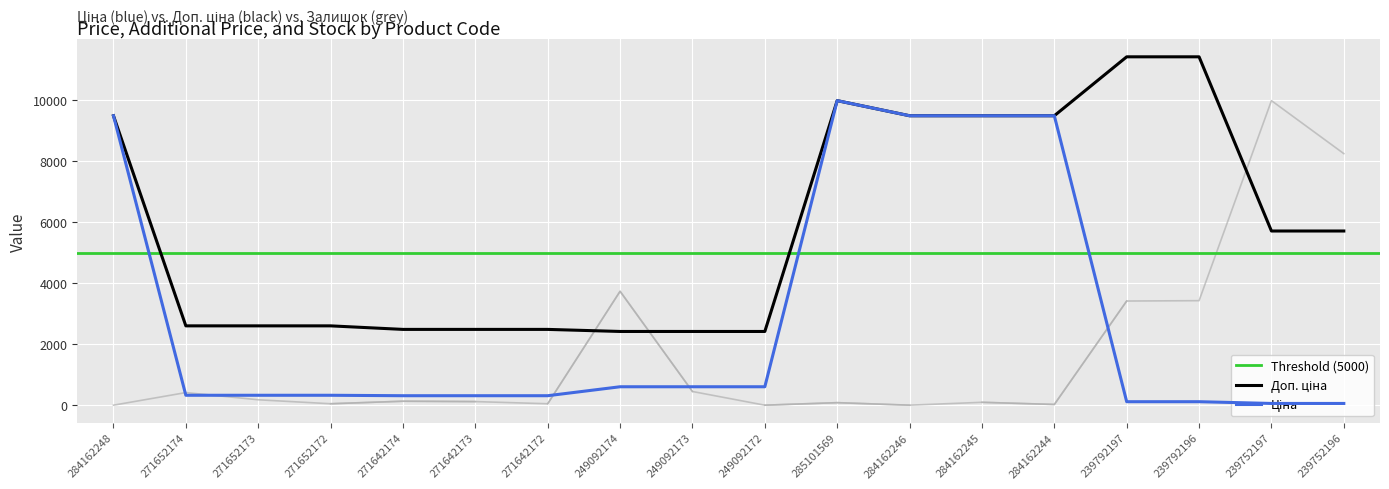

Reading left to right, extract all data points from this chart.

Ціна: 9480.1	324.8	324.8	324.8	310.3	310.3	310.3	603.7	603.7	603.7	9975.0	9480.1	9480.1	9480.1	114.1	114.1	57.0	57.0
Доп. ціна: 9480.1	2598.3	2598.3	2598.3	2482.4	2482.4	2482.4	2414.8	2414.8	2414.8	9975.0	9480.1	9480.1	9480.1	11410.0	11410.0	5705.0	5705.0